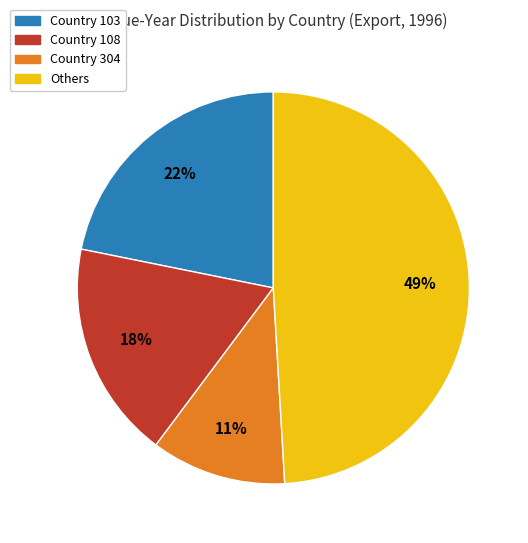

Is there a majority slice in this chart?

No